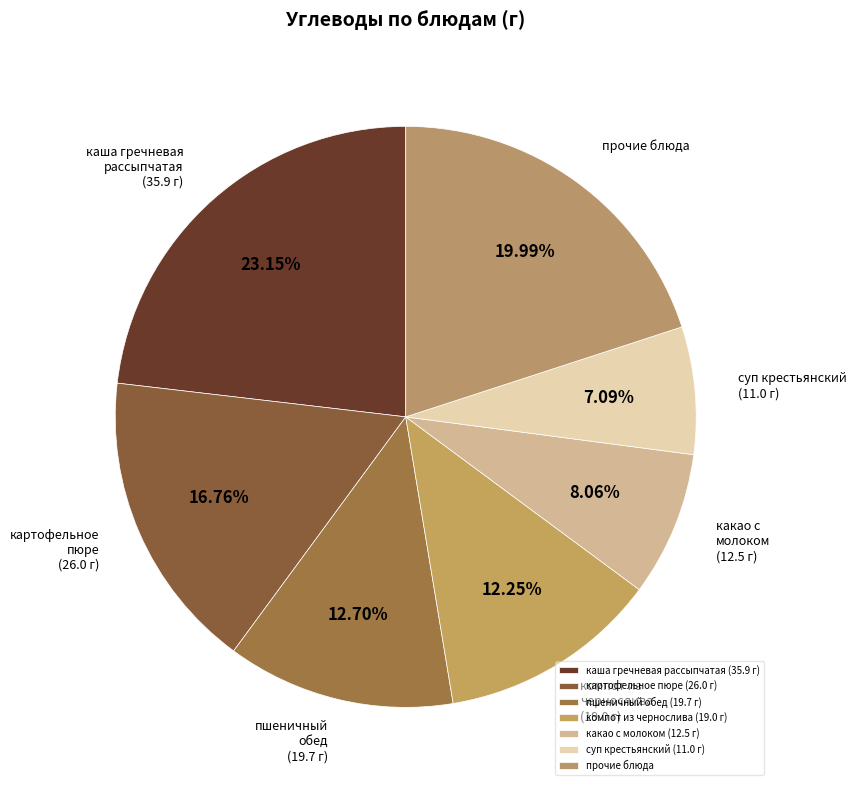

Is прочие блюда the majority of the pie?

No